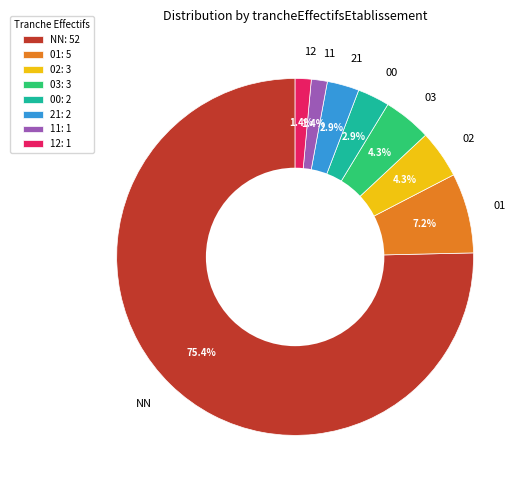

How many segments does this pie chart have?

8